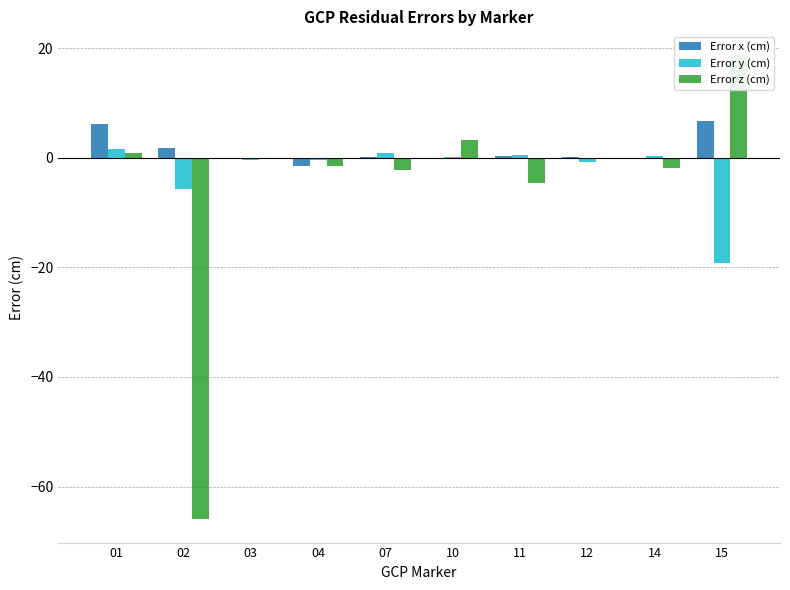

Which series has the largest range (max minus min)?

Error z (cm)